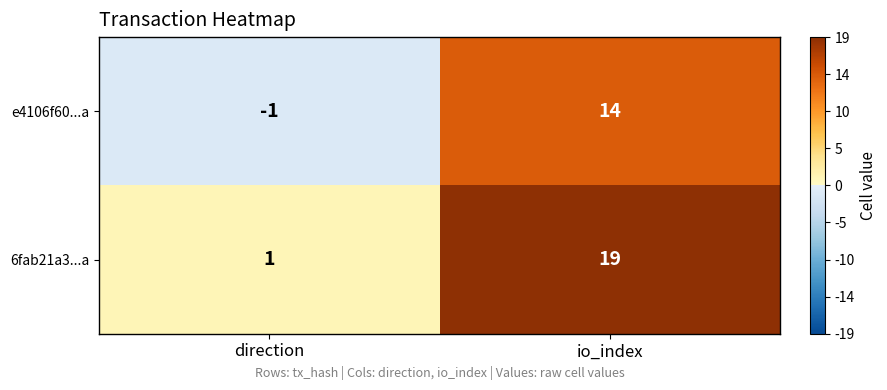

Count the number of categories in the chart.

2